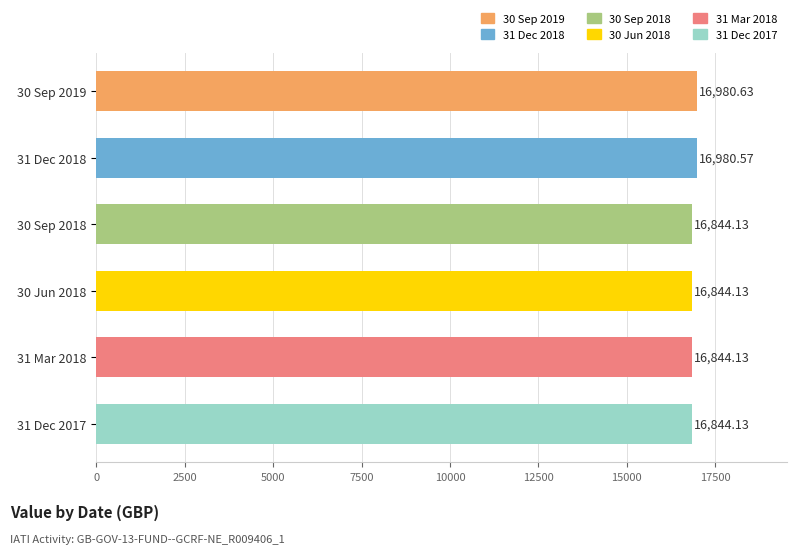

Approximately how many times larger is the value at 30 Sep 2019 compared to 31 Mar 2018?

1.0